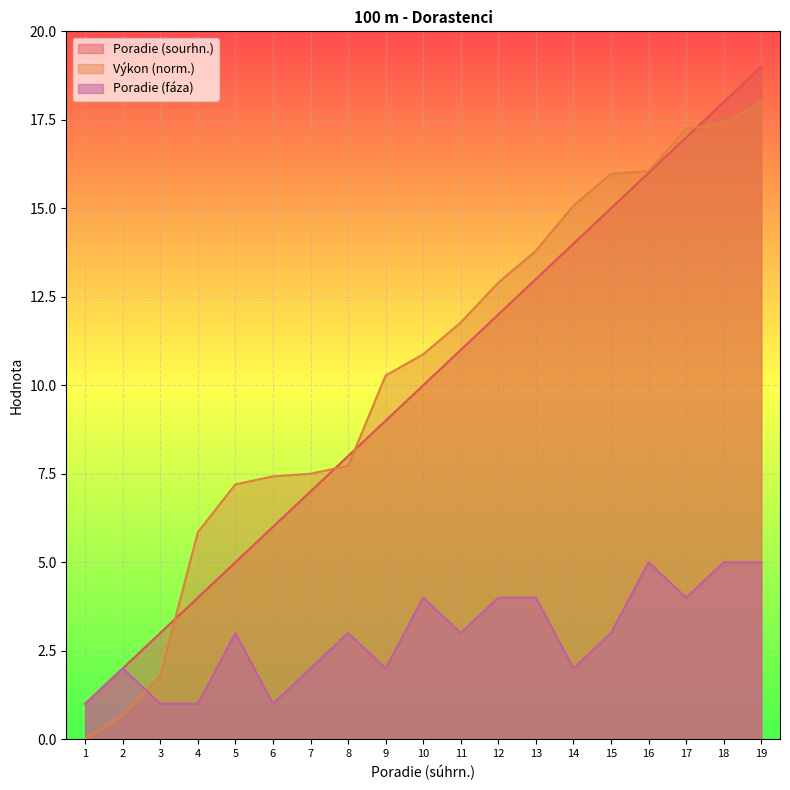

How many lines are shown in the chart?

3